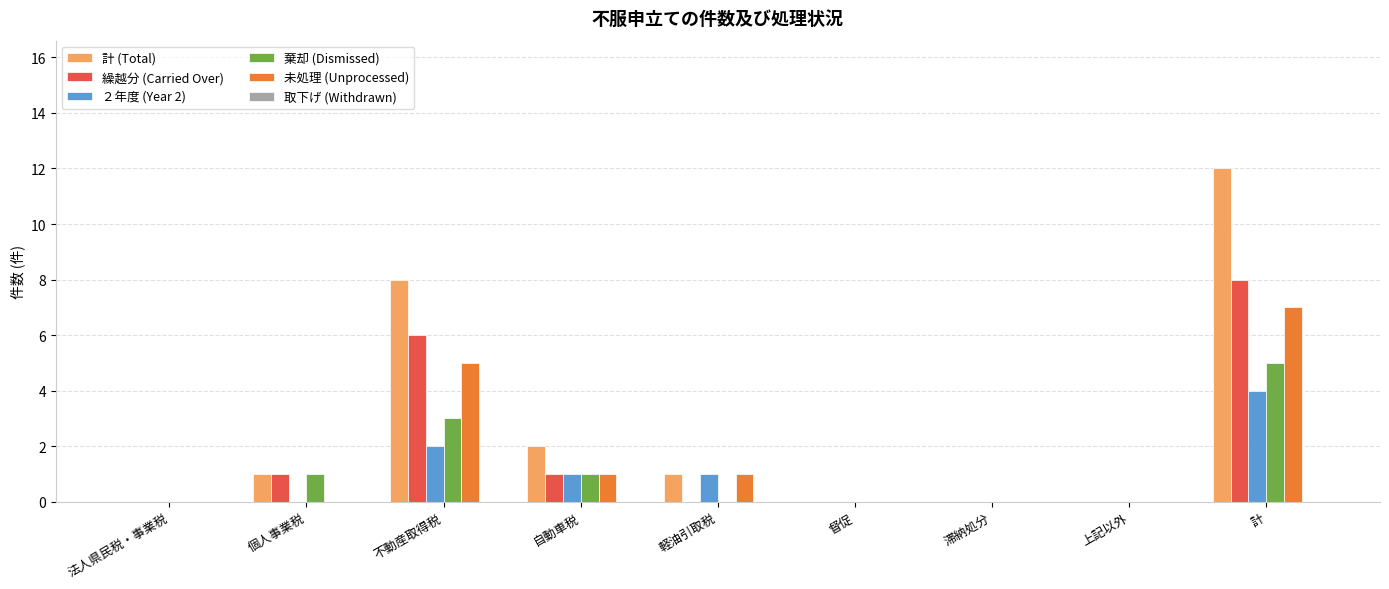

What is the highest value of the 計 (Total) series?

12